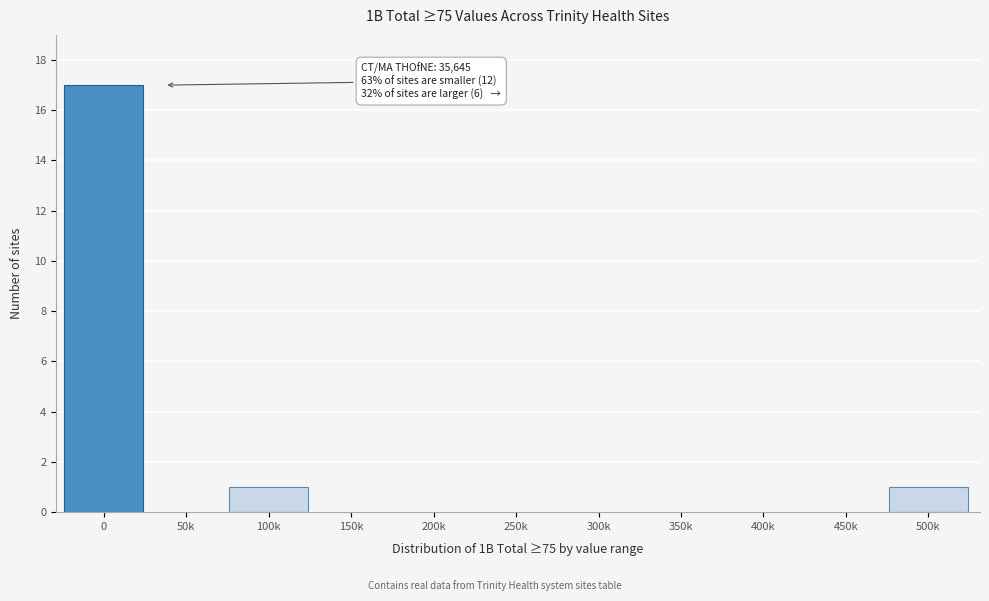

Reading right to left, list all the values displayed in this chart.

500k=1	450k=0	400k=0	350k=0	300k=0	250k=0	200k=0	150k=0	100k=1	50k=0	0=17